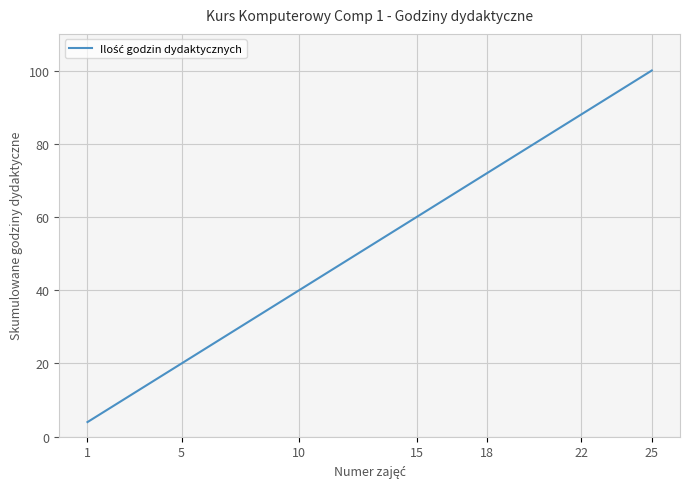

What is the minimum value shown in the chart?

4